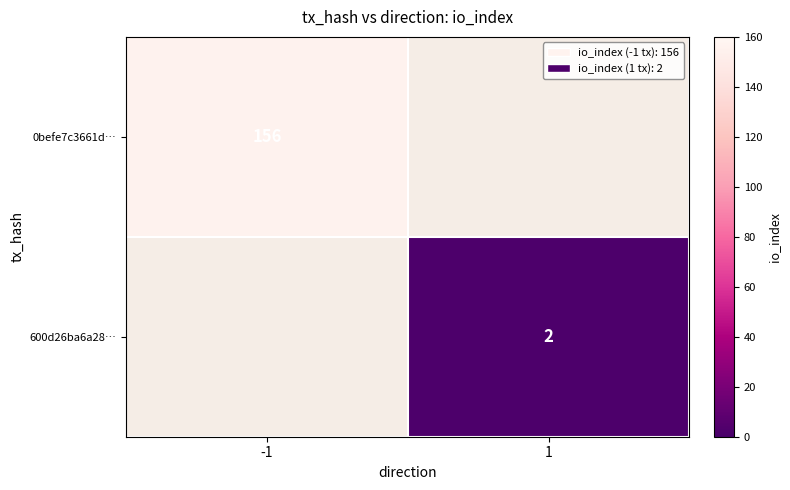

Which has a higher value, 1 or -1?

-1